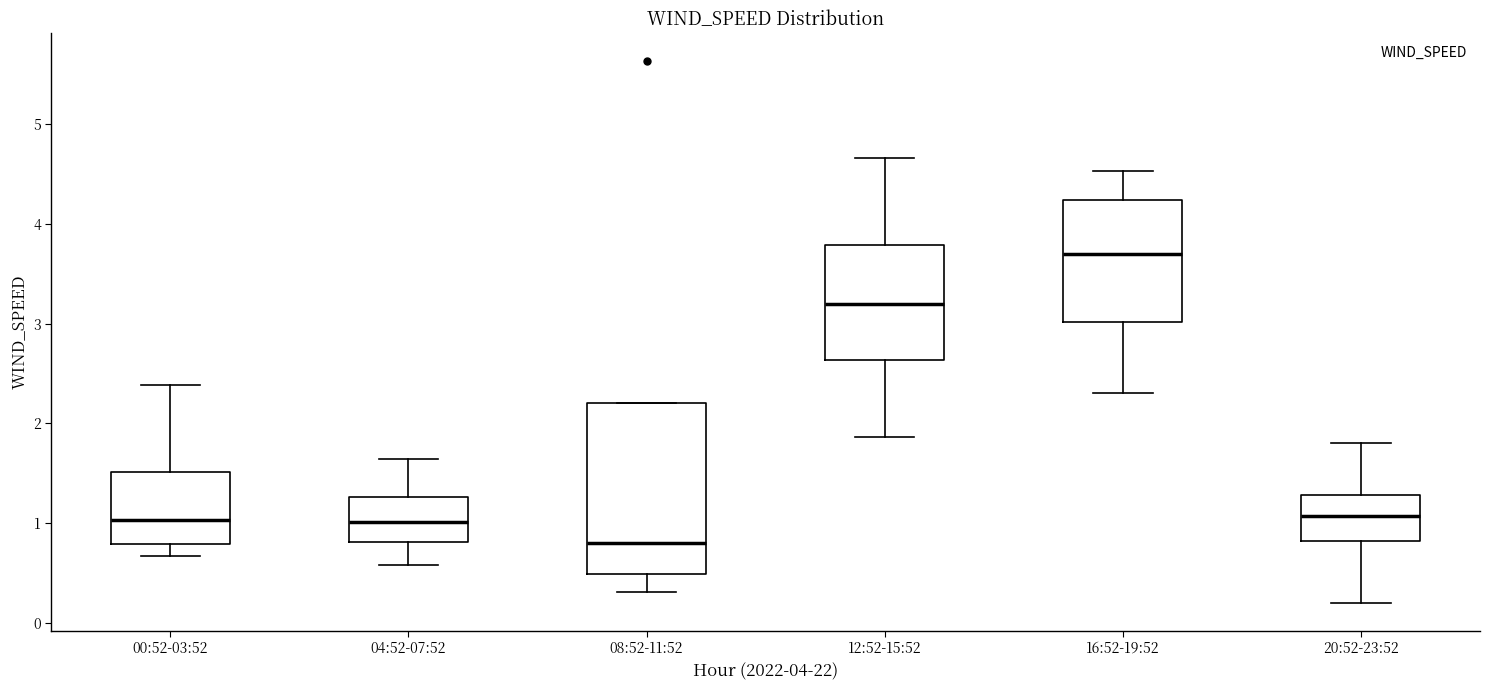

Which box is the tallest, from its lower edge to its upper edge?

08:52-11:52